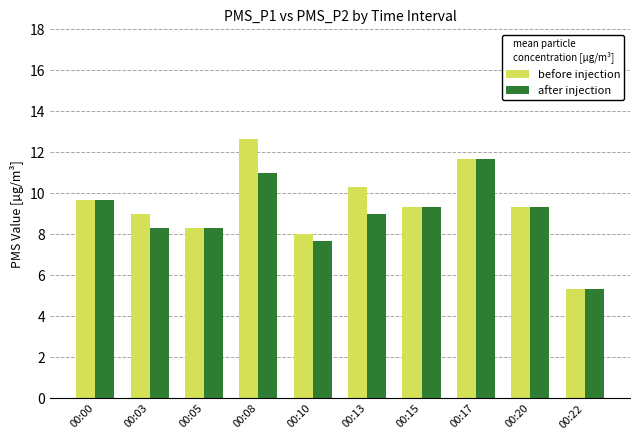

What is the total value across all series at 00:10?

15.7